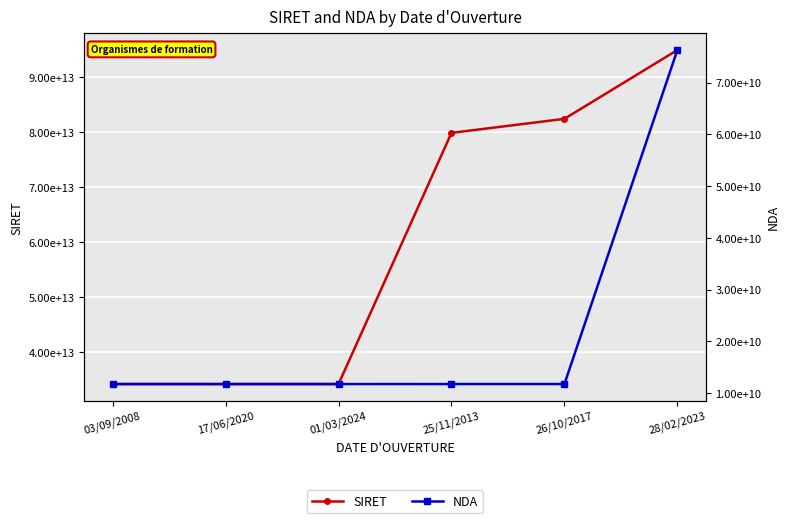

What are all the series names shown in the legend?

SIRET, NDA